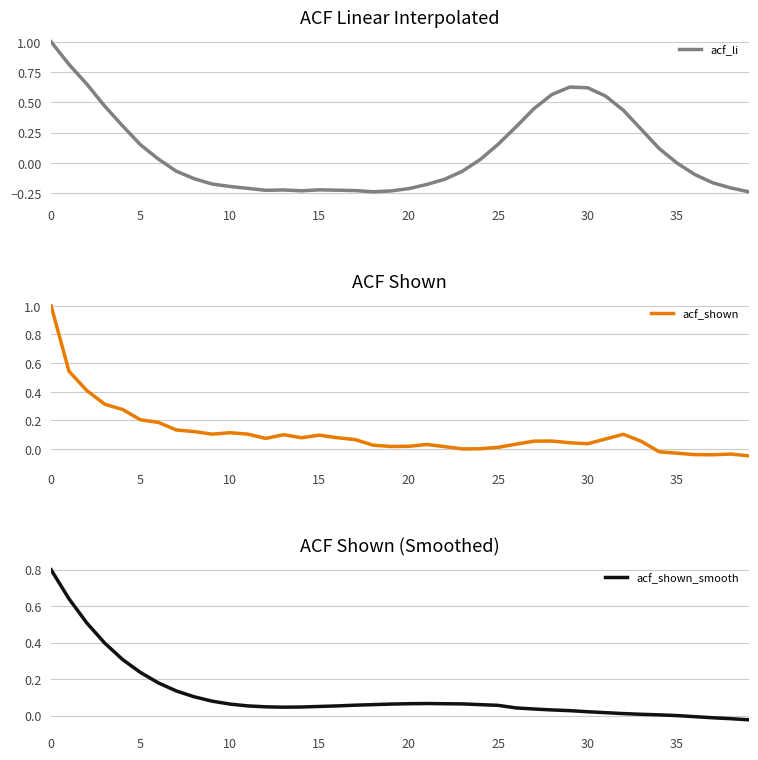

The value of acf_li at 5 is 0.3. True or false?

False